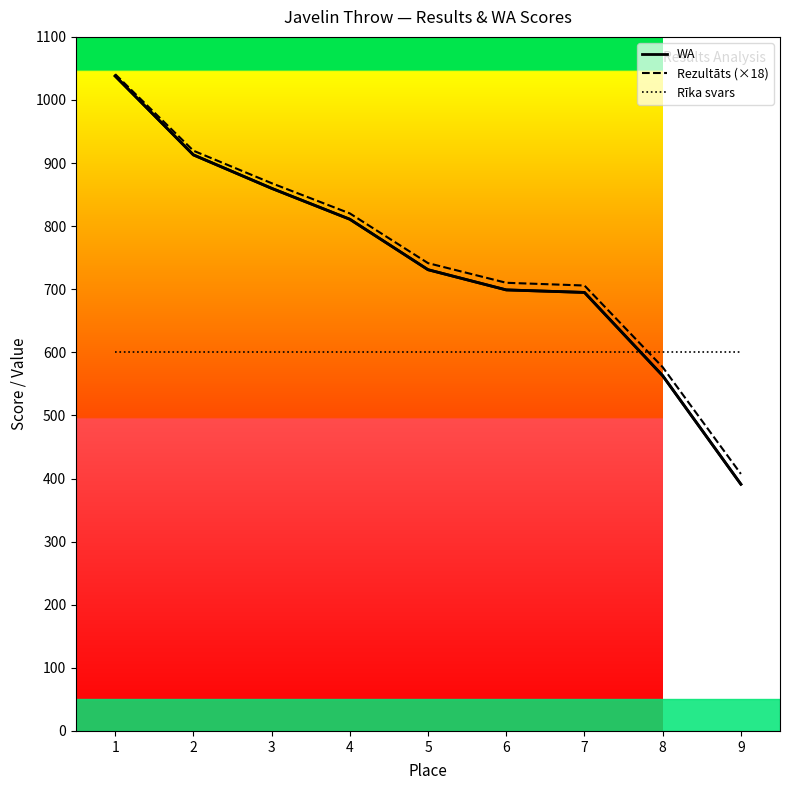

How many distinct data groups are displayed?

3